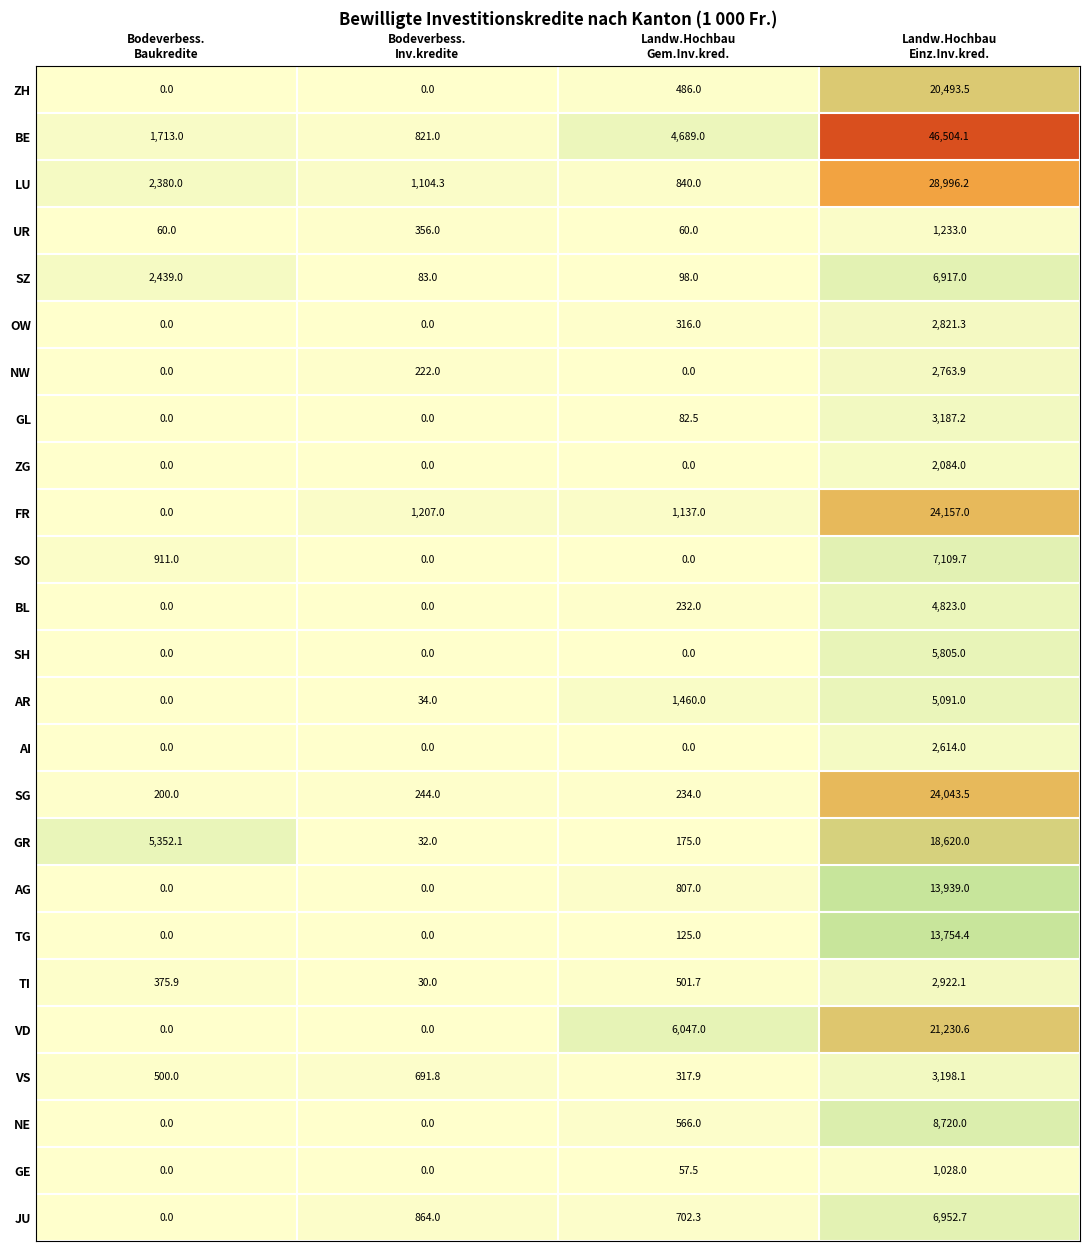

What is the maximum value for SZ?

6917.0